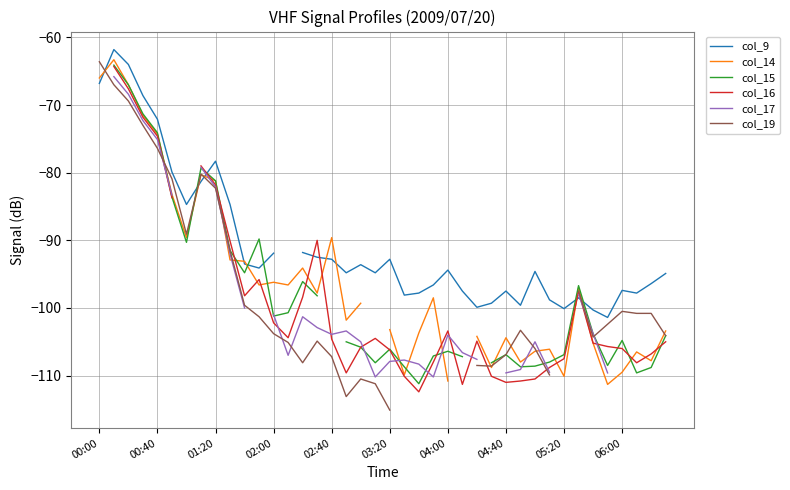

Count the number of categories in the chart.

40